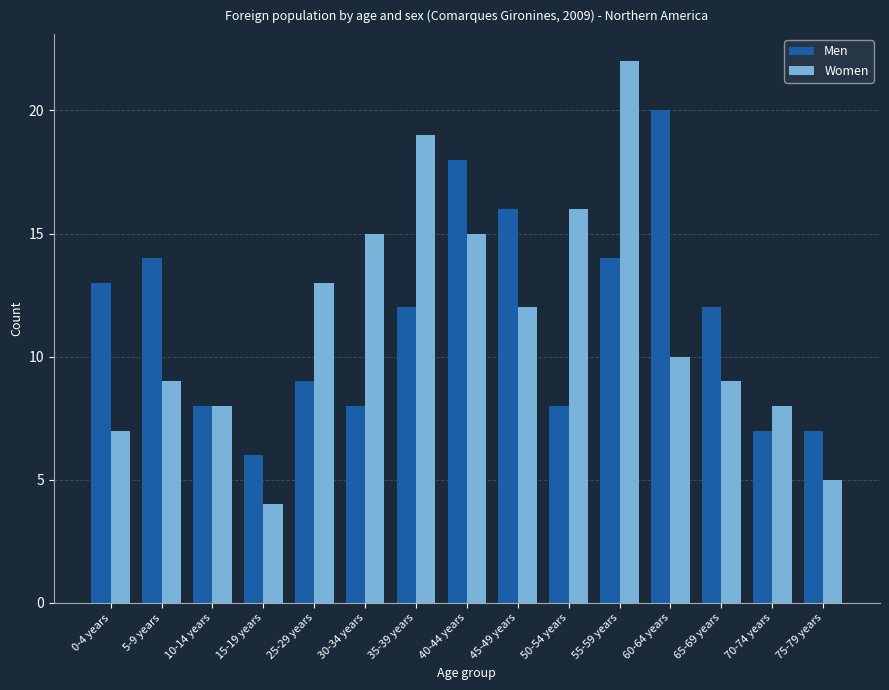

What is the label of the 15th bar from the left?

75-79 years